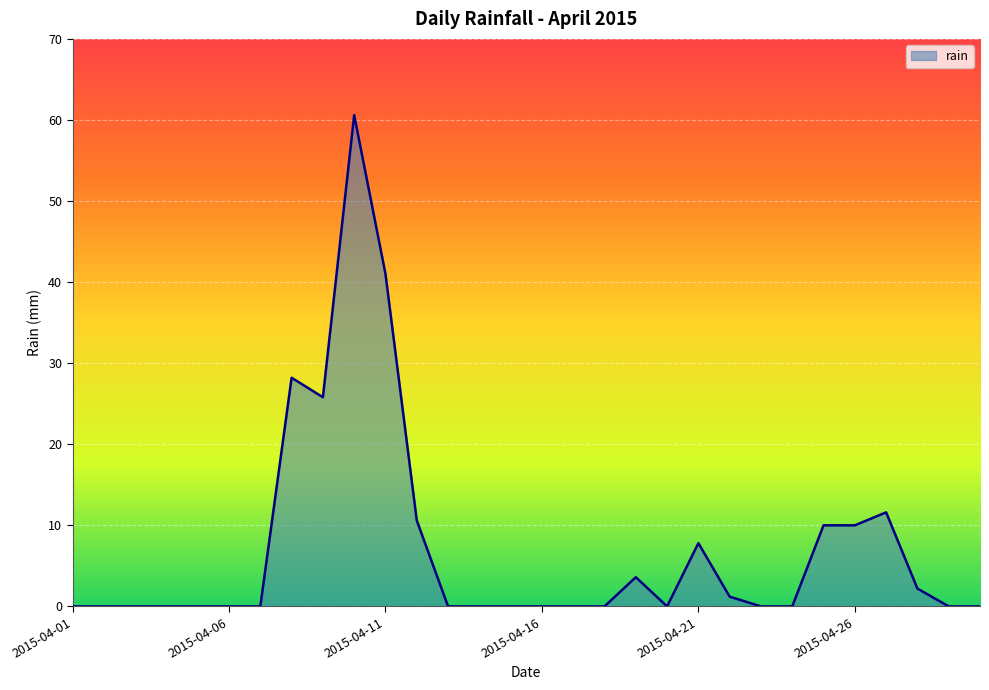

What is the difference between the maximum and minimum values?

60.6